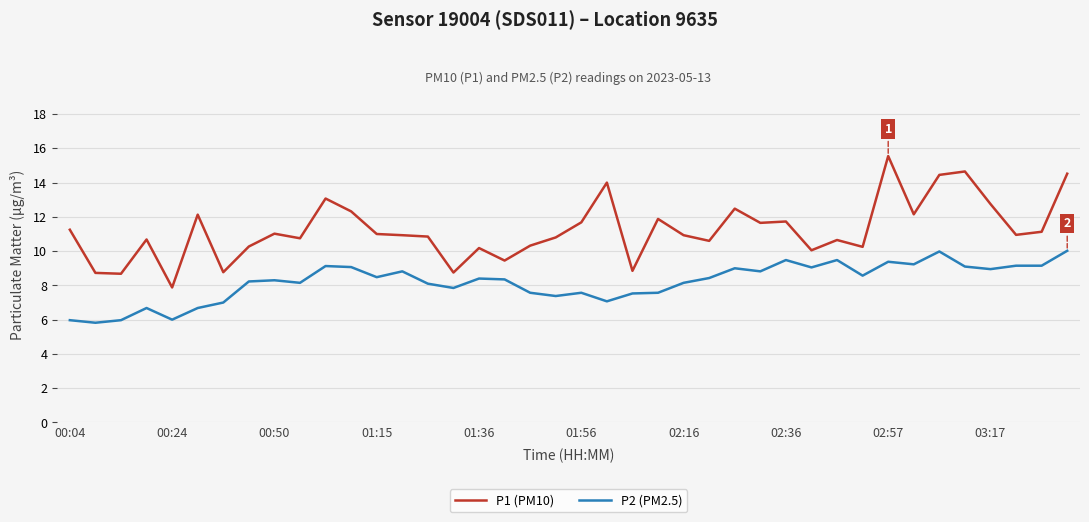

Which series has the largest total across all categories?

P1 (PM10)